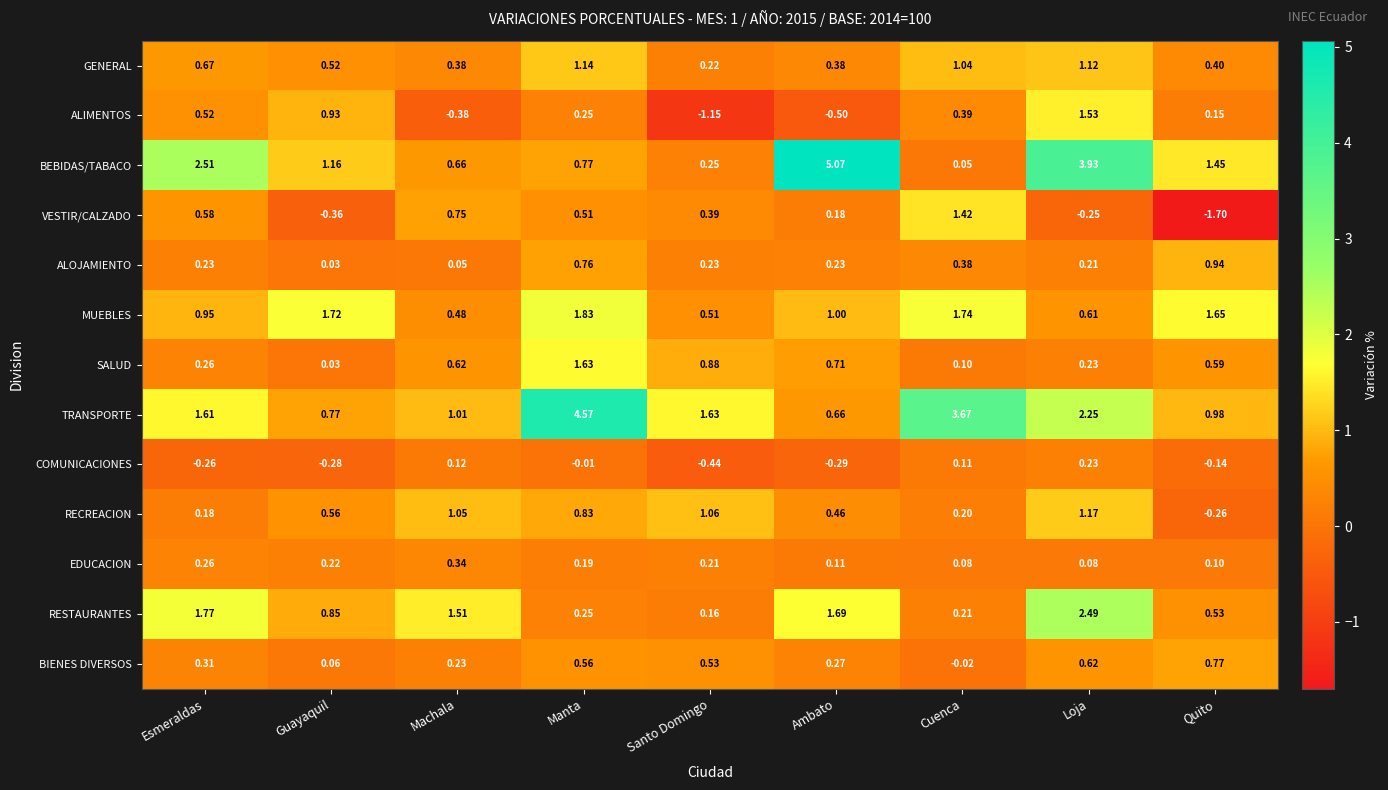

Which series changed the most between Machala and Quito?

VESTIR/CALZADO